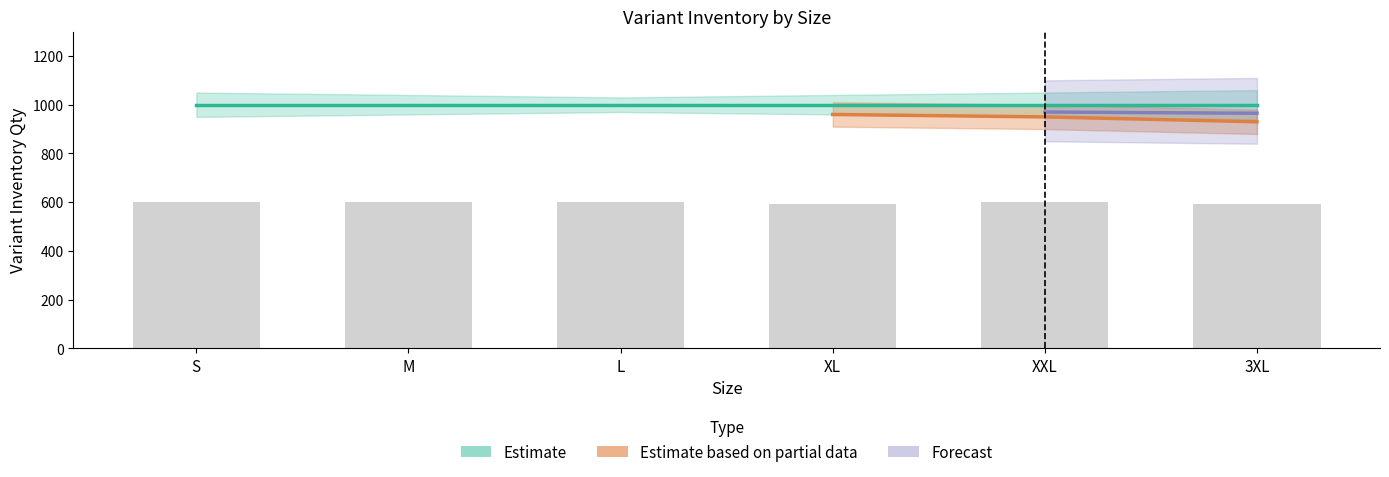

At which category does the chart reach its peak across all series?

S